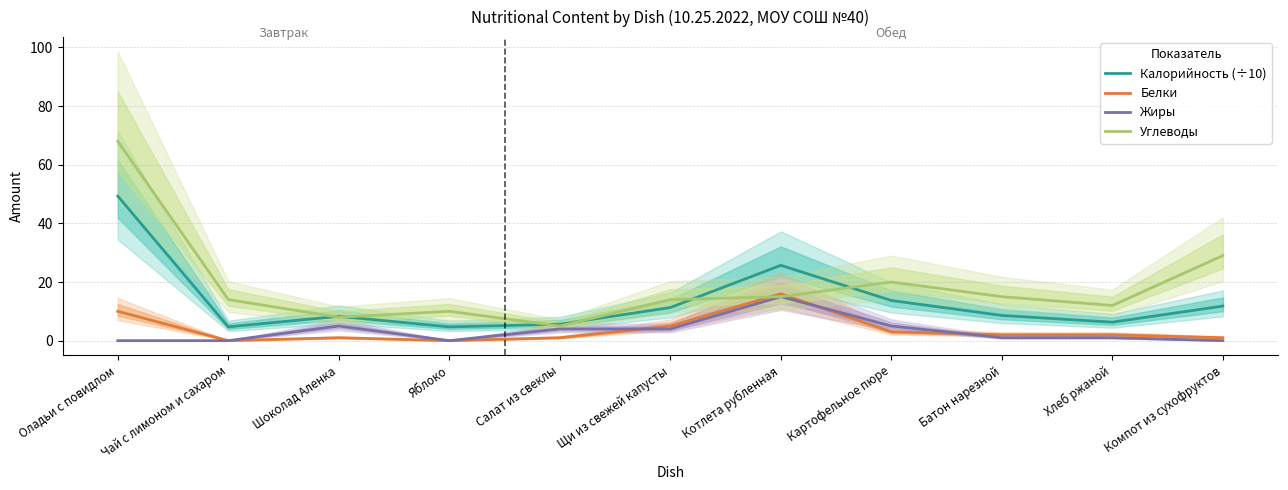

Where is the first local minimum for Белки?

Чай с лимоном и сахаром